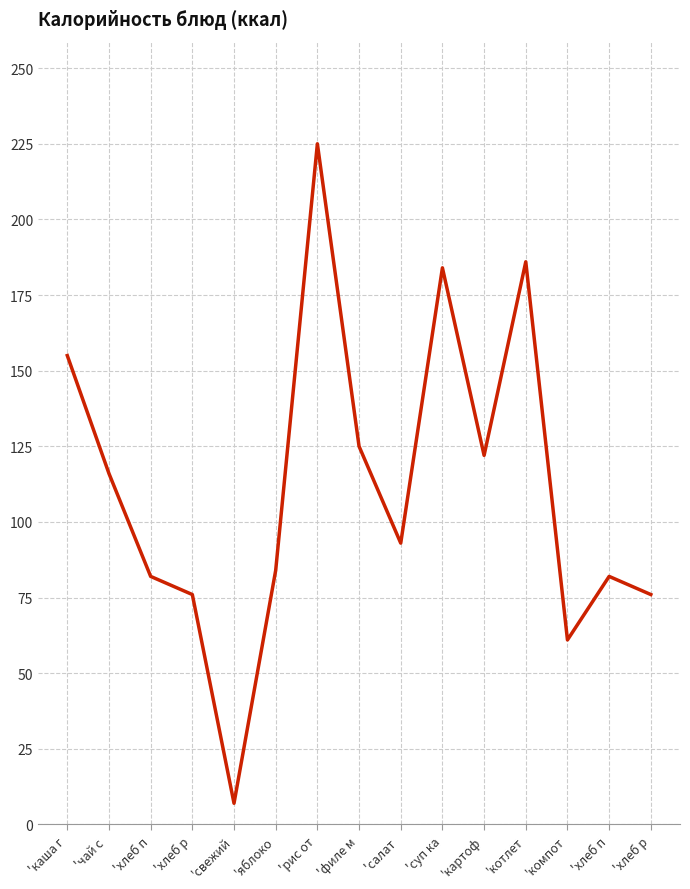

Does the chart have visible grid lines?

Yes